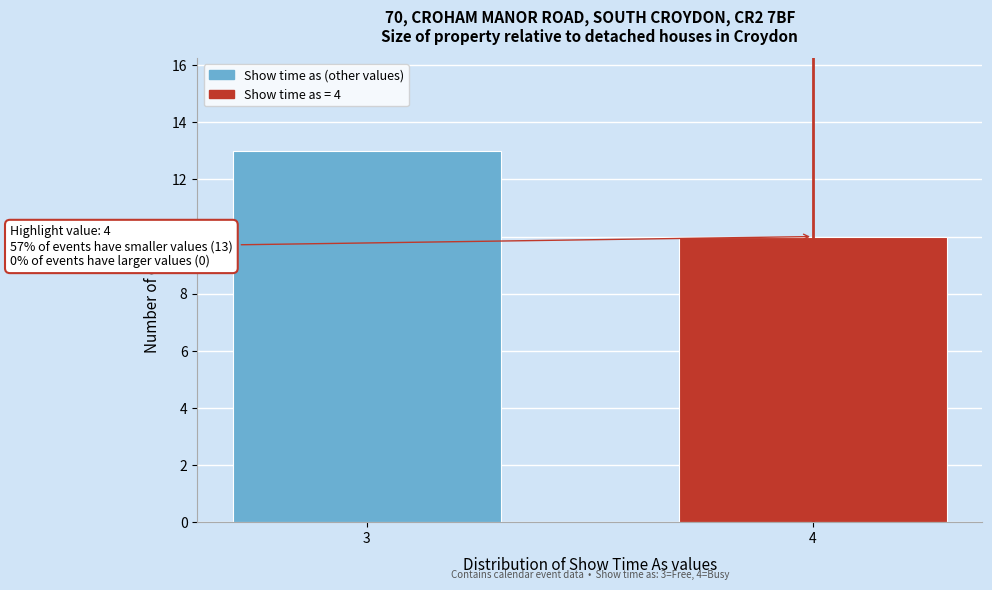

Reading left to right, transcribe all the data shown in this chart.

13	10